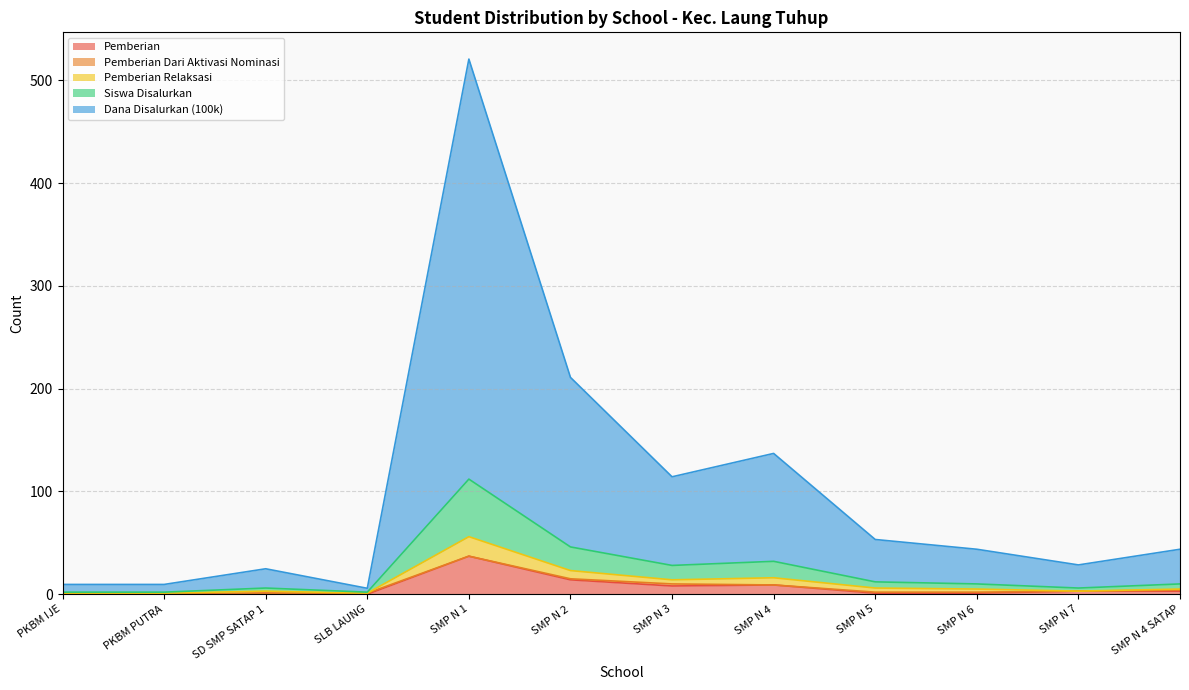

At how many categories does at least one series exceed 209?

2